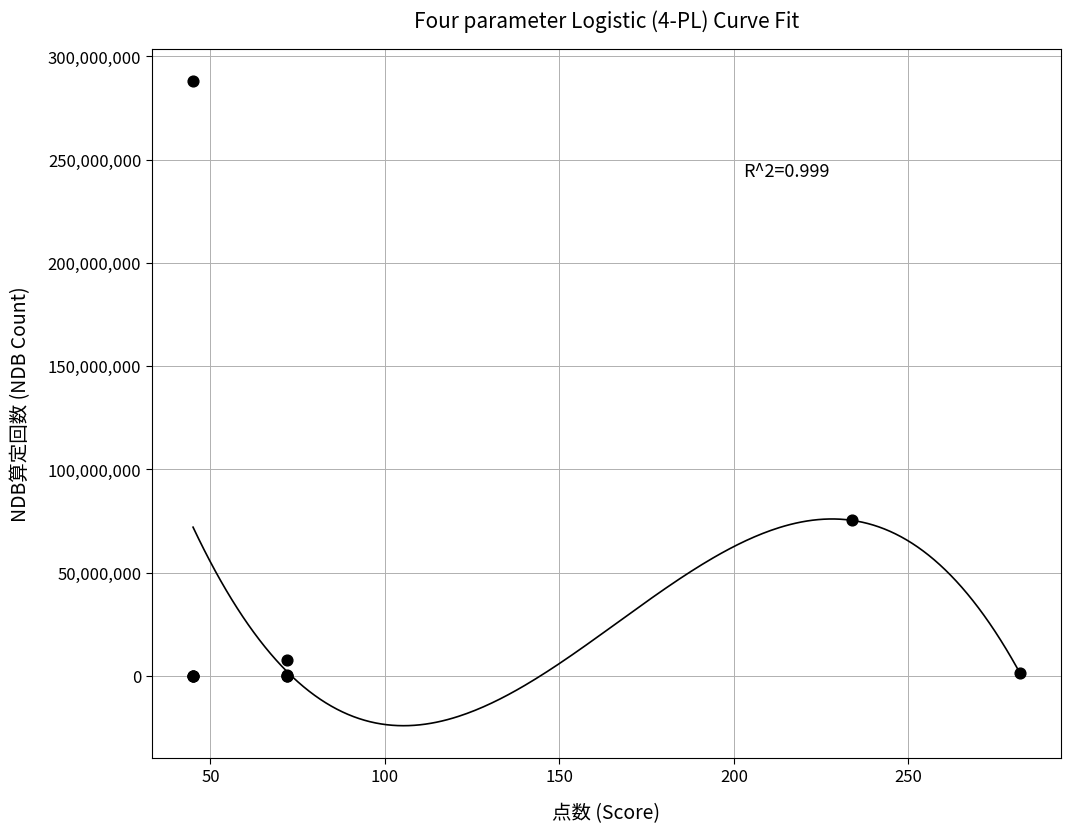

What Y value in the scatter plot is closest to 143935948?

75249477